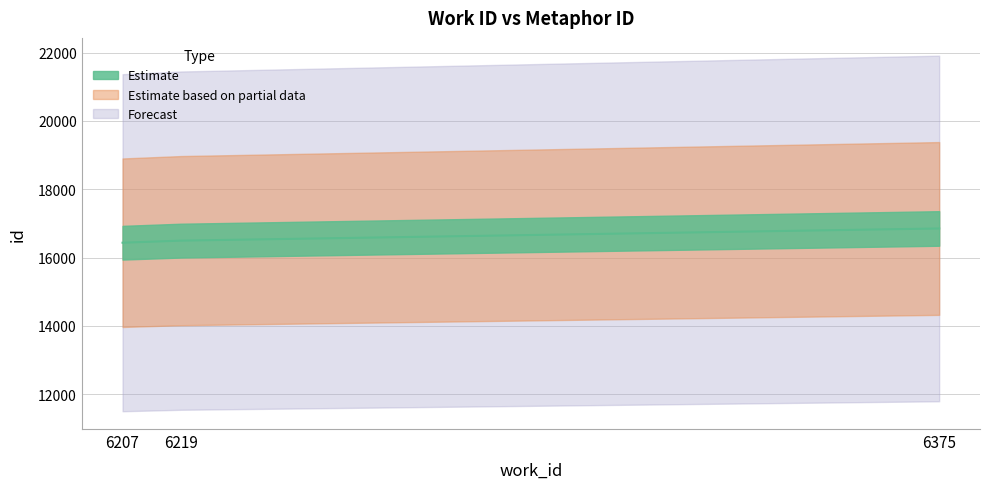

Reading right to left, transcribe all the data shown in this chart.

6375=16852	6219=16496	6207=16435